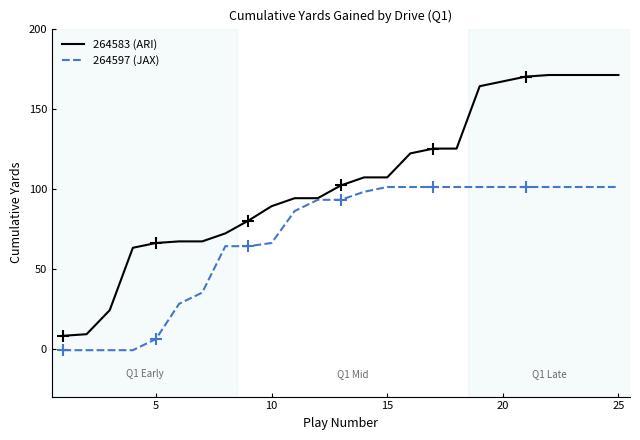

Reading right to left, extract all data points from this chart.

264583 (ARI): 171	171	171	171	170	167	164	125	125	122	107	107	102	94	94	89	80	72	67	67	66	63	24	9	8
264597 (JAX): 101	101	101	101	101	101	101	101	101	101	101	98	93	93	86	66	64	64	35	28	6	-1	-1	-1	-1